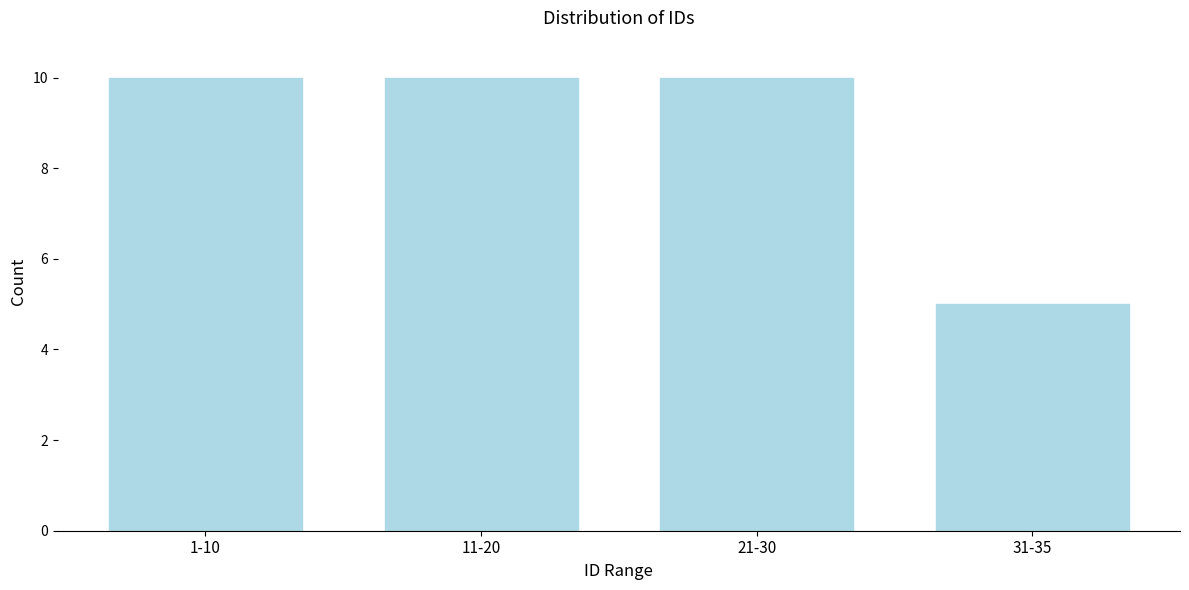

Reading left to right, transcribe all the data shown in this chart.

1-10=10	11-20=10	21-30=10	31-35=5